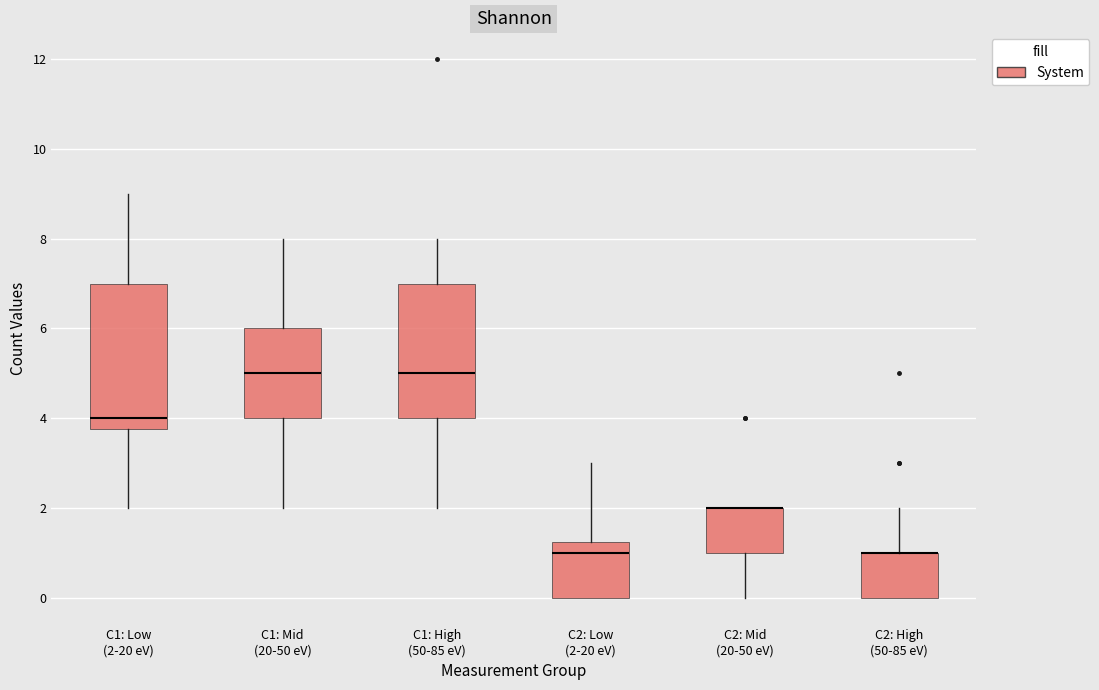

Reading left to right, transcribe this box plot: for each box, give where its median line is, the range the box spans, and where its two whiskers end, as read against the y-axis. The values are not printed on the chart, so give them approximately, as read against the axis.

C1: Low (2-20 eV): median 4.0, box 3.8 to 7.0, whiskers 2.0 to 9.0
C1: Mid (20-50 eV): median 5.0, box 4.0 to 6.0, whiskers 2.0 to 8.0
C1: High (50-85 eV): median 5.0, box 4.0 to 7.0, whiskers 2.0 to 8.0
C2: Low (2-20 eV): median 1.0, box 0.0 to 1.2, whiskers 0.0 to 3.0
C2: Mid (20-50 eV): median 2.0 (drawn on the box's upper edge), box 1.0 to 2.0, whiskers 0.0 to 2.0
C2: High (50-85 eV): median 1.0 (drawn on the box's upper edge), box 0.0 to 1.0, whiskers 0.0 to 2.0